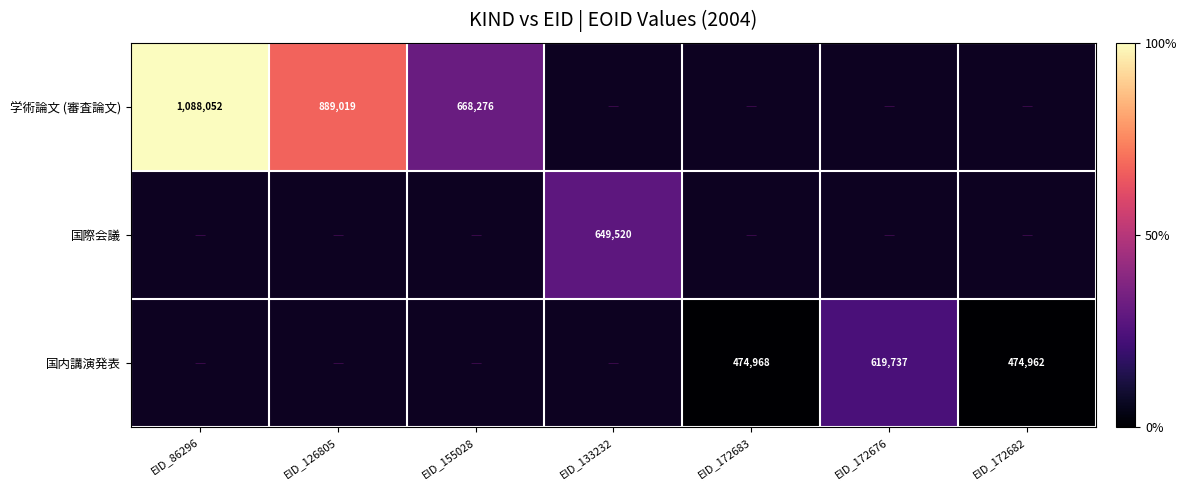

What is the difference between the 国内講演発表 values at EID_172682 and EID_172683?

6